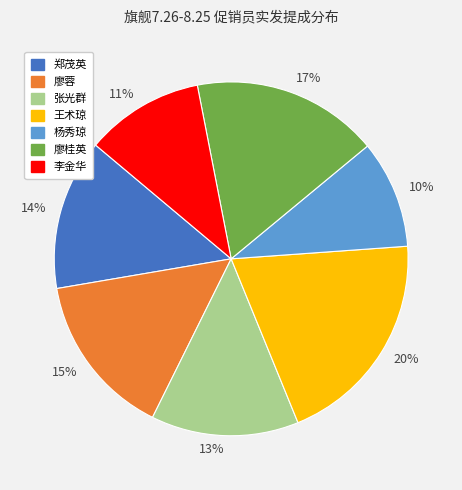

Approximately how many times larger is the value at 17% compared to 14%?

1.2